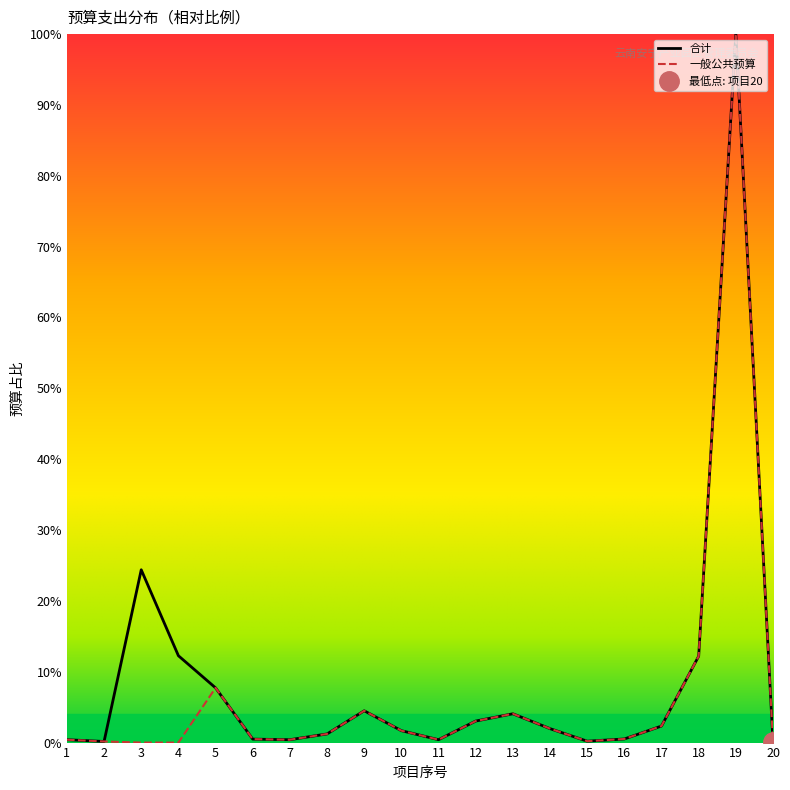

Where is the first local maximum for 一般公共预算?

5